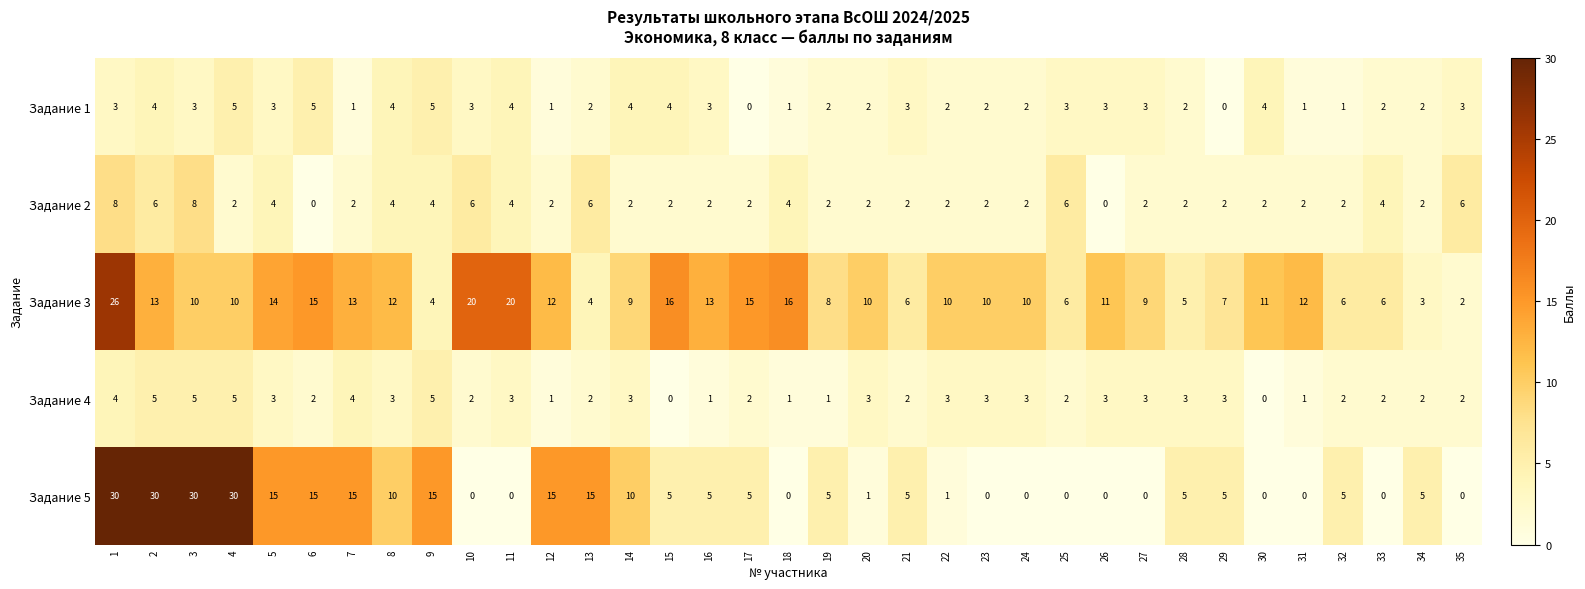

What is the approximate value of Задание 2 at 13?

6